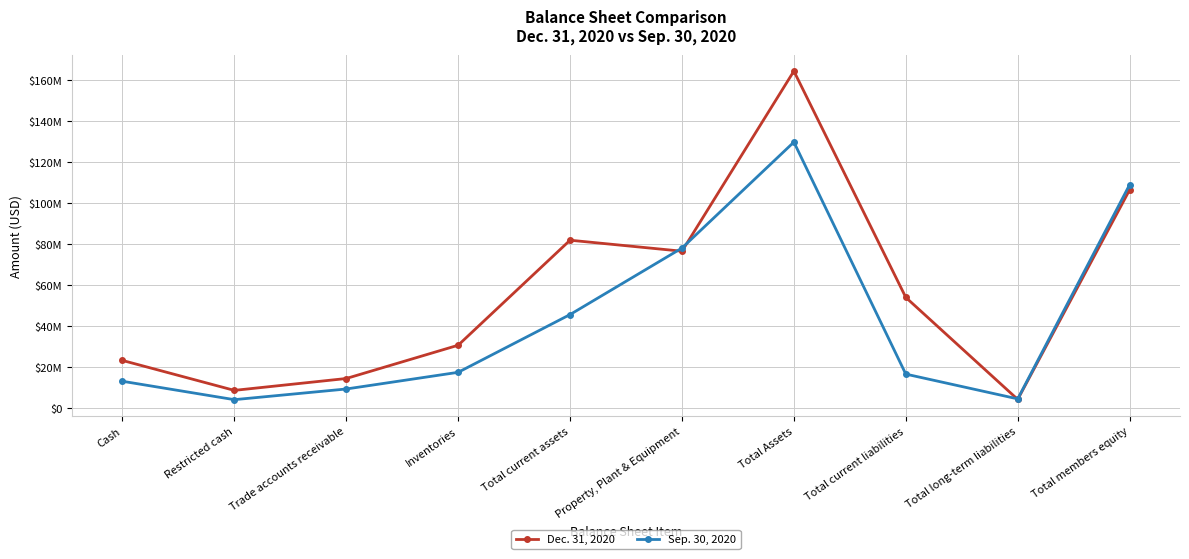

Which series has the largest total across all categories?

Dec. 31, 2020